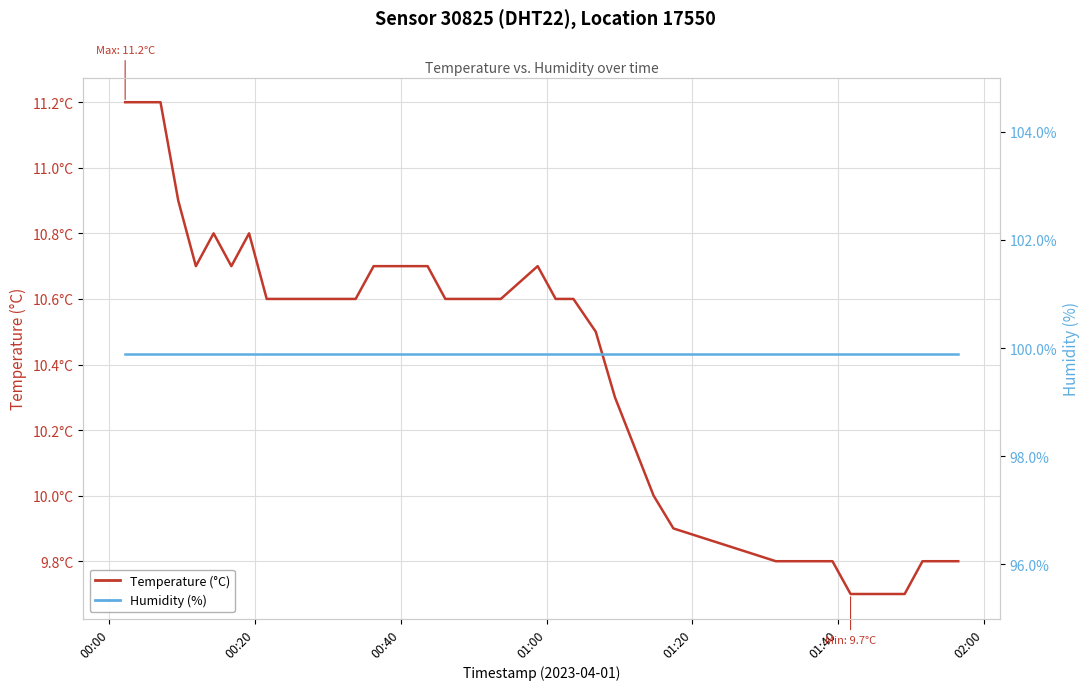

Which category has the highest value in the Humidity (%) series?

00:00